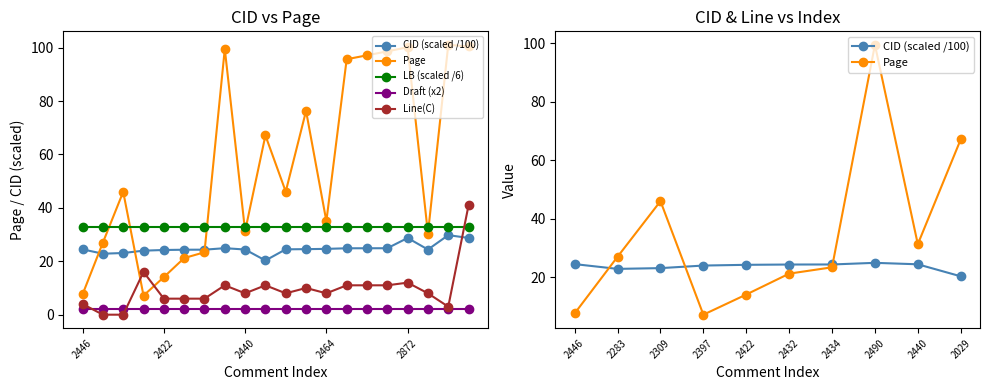

True or false: CID and Line(C) cross at least once.

True